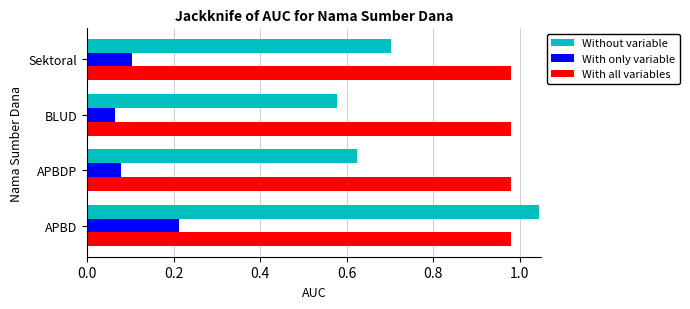

The Without variable series shows 0.1 at BLUD. True or false?

False